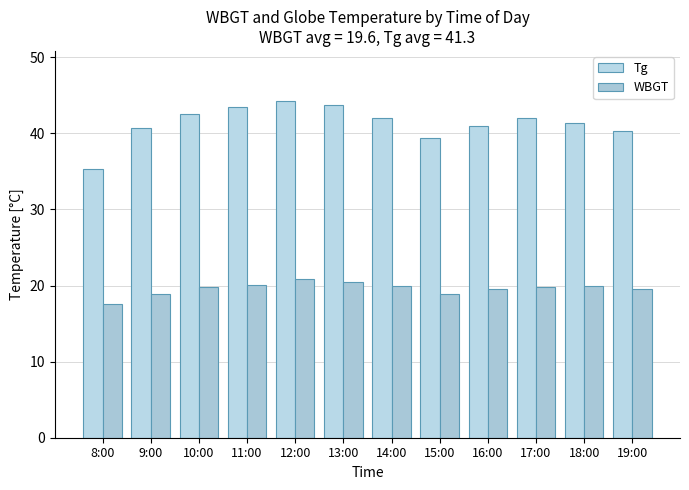

Count the number of categories in the chart.

12